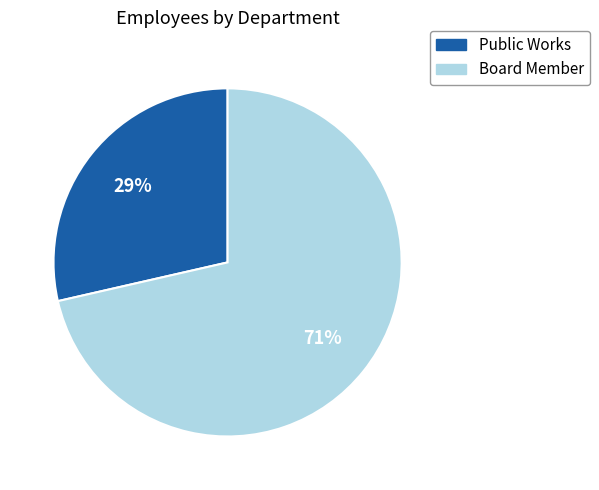

How many segments does this pie chart have?

2